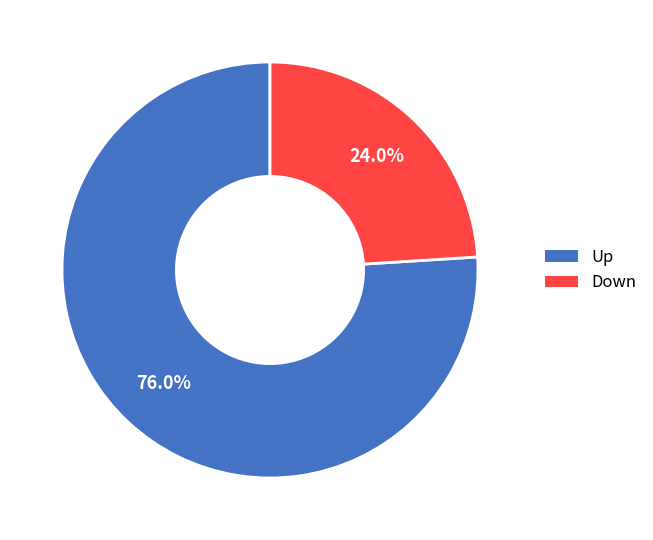

How many slices are in this pie chart?

2